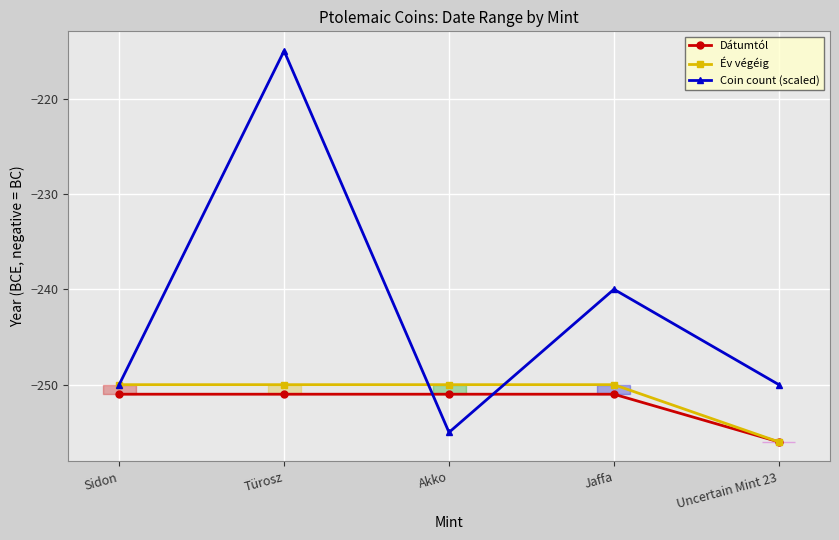

Count the Coin count (scaled) values in the range -250 to -240.

3